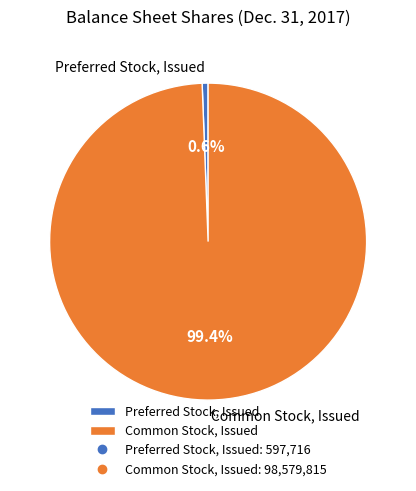

Approximately how many times larger is the value at Common Stock, Issued compared to Preferred Stock, Issued?

164.9